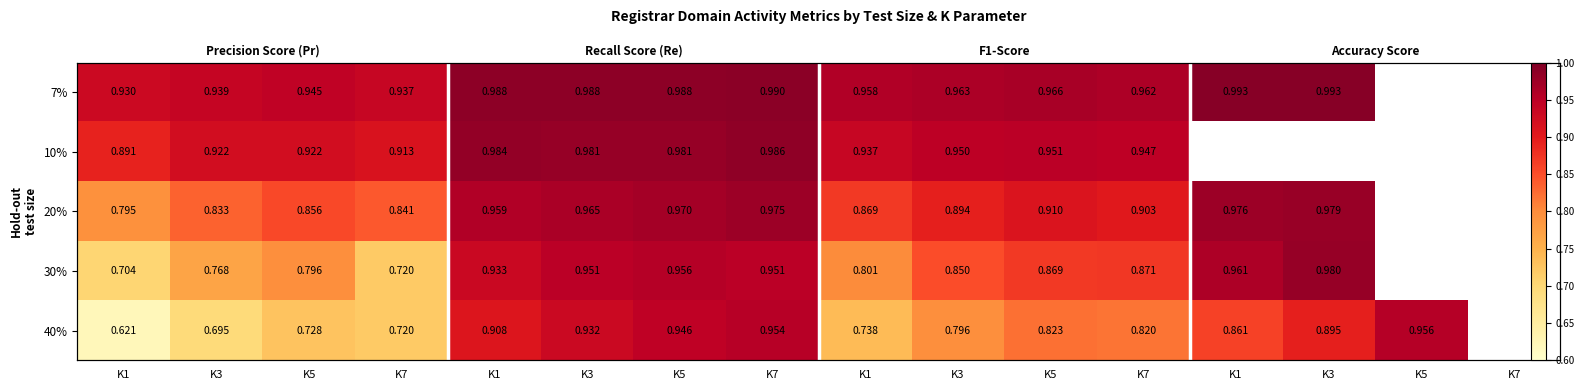

How many data points does each series have?

16